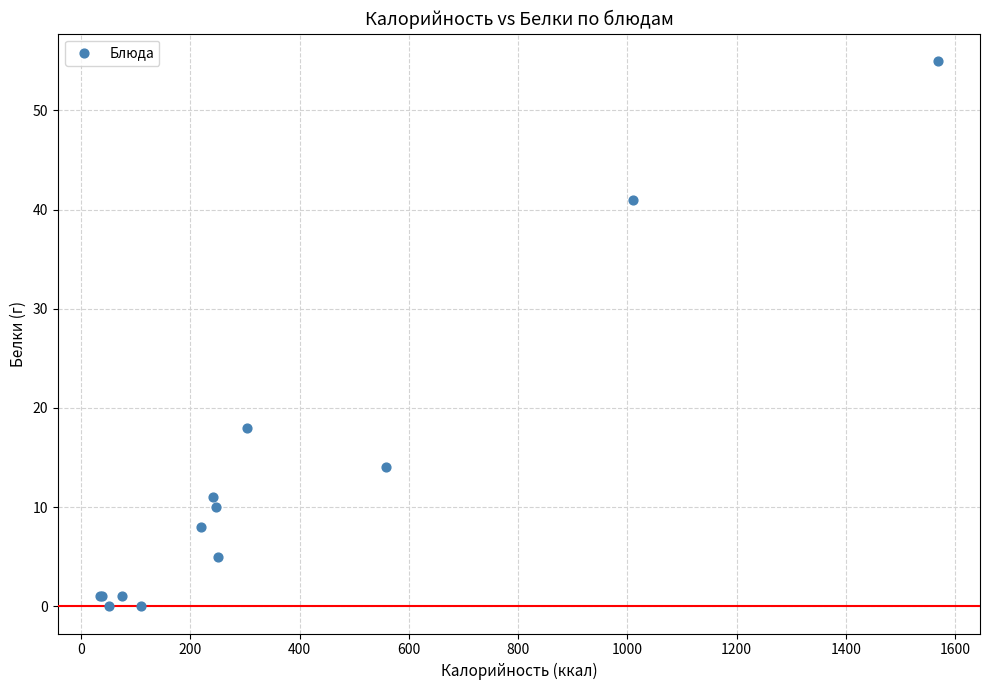

What Y value in the scatter plot is closest to 27?

18